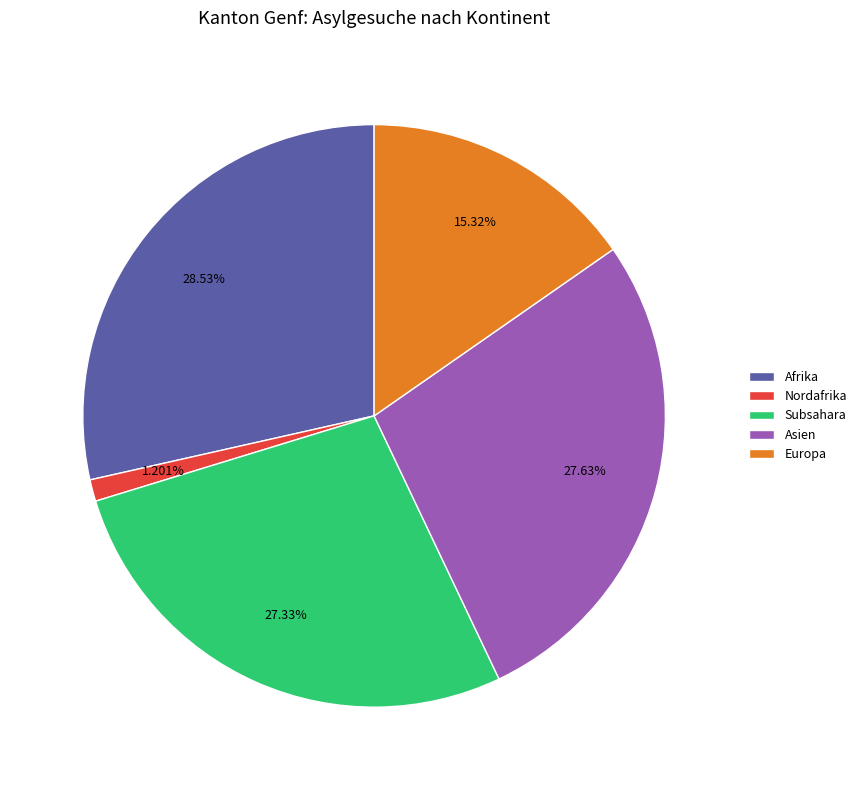

To the nearest percent, what is the average slice percentage?

20%